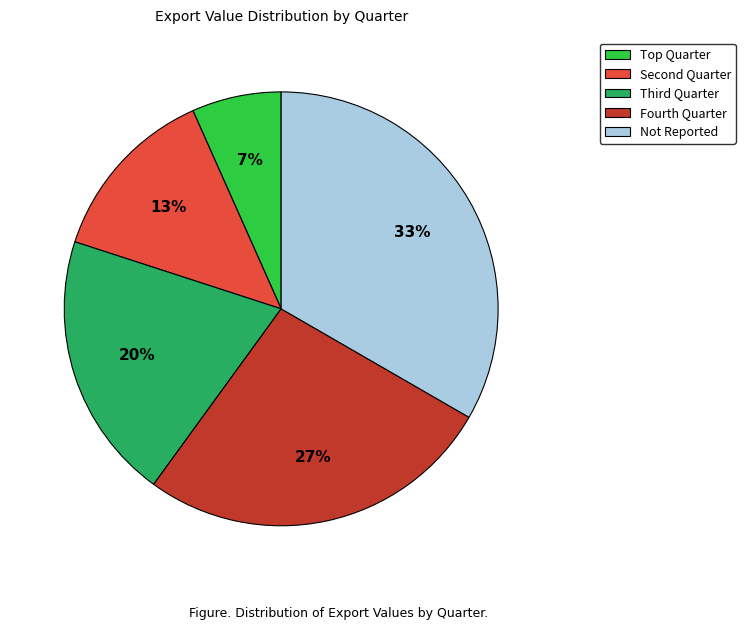

Which has a higher value, Not Reported or Fourth Quarter?

Not Reported